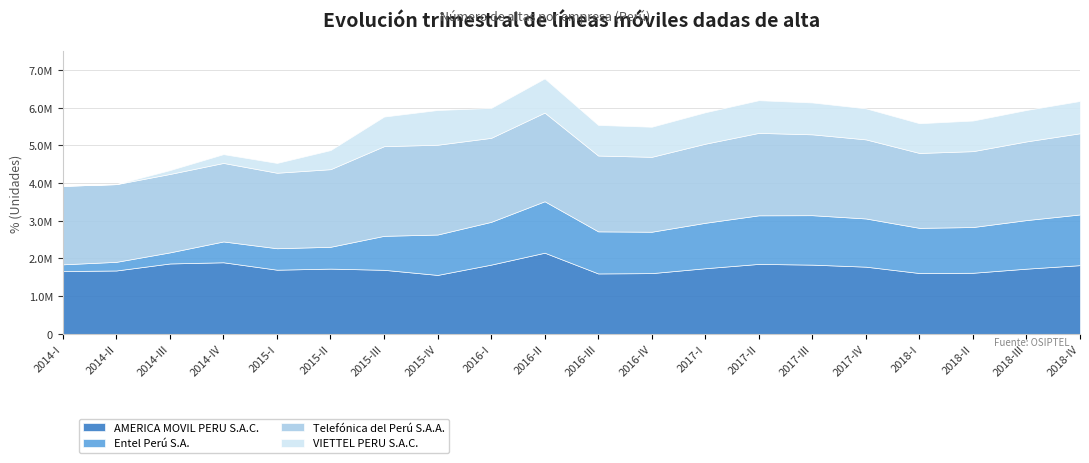

What is the label of the 13th point from the right?

2015-IV